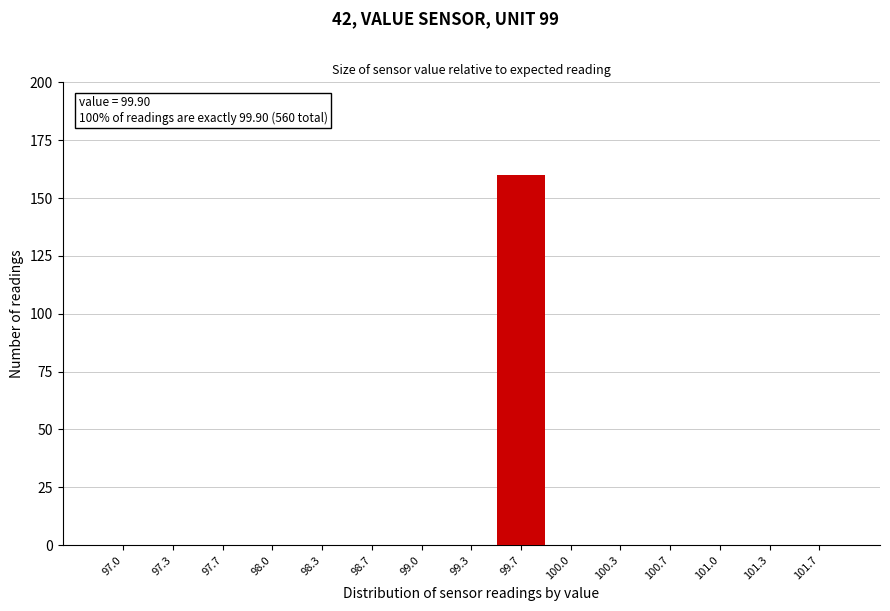

Reading left to right, extract all data points from this chart.

97.0=0	97.3=0	97.7=0	98.0=0	98.3=0	98.7=0	99.0=0	99.3=0	99.7=160	100.0=0	100.3=0	100.7=0	101.0=0	101.3=0	101.7=0